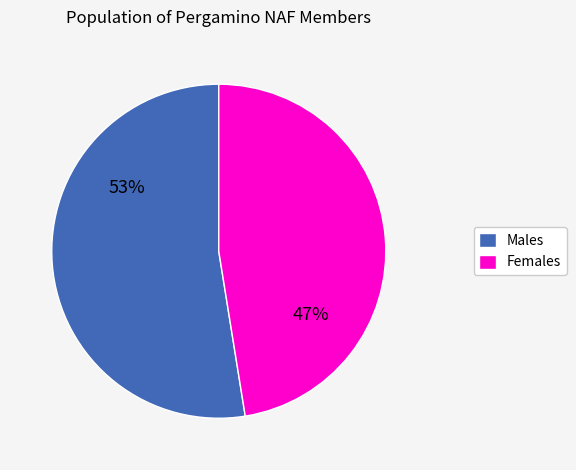

What is the largest slice in the pie chart?

Males